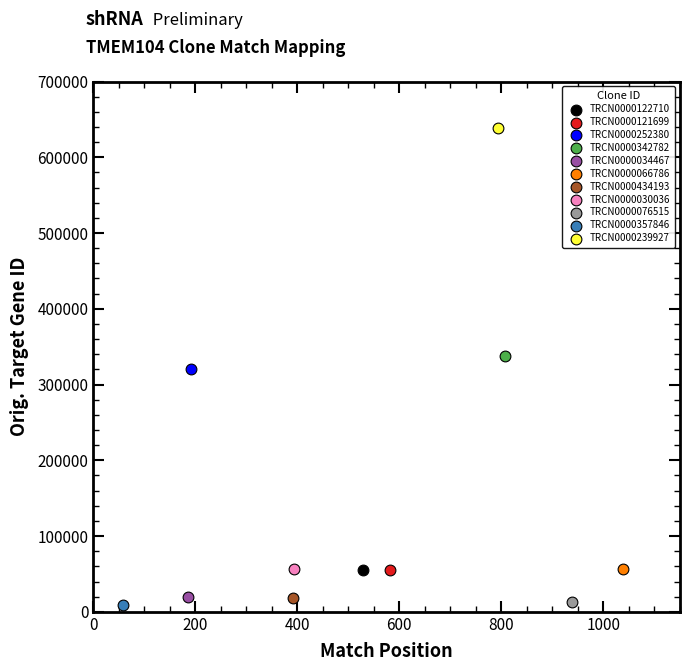

What are all the series names shown in the legend?

TRCN0000122710, TRCN0000121699, TRCN0000252380, TRCN0000342782, TRCN0000034467, TRCN0000066786, TRCN0000434193, TRCN0000030036, TRCN0000076515, TRCN0000357846, TRCN0000239927